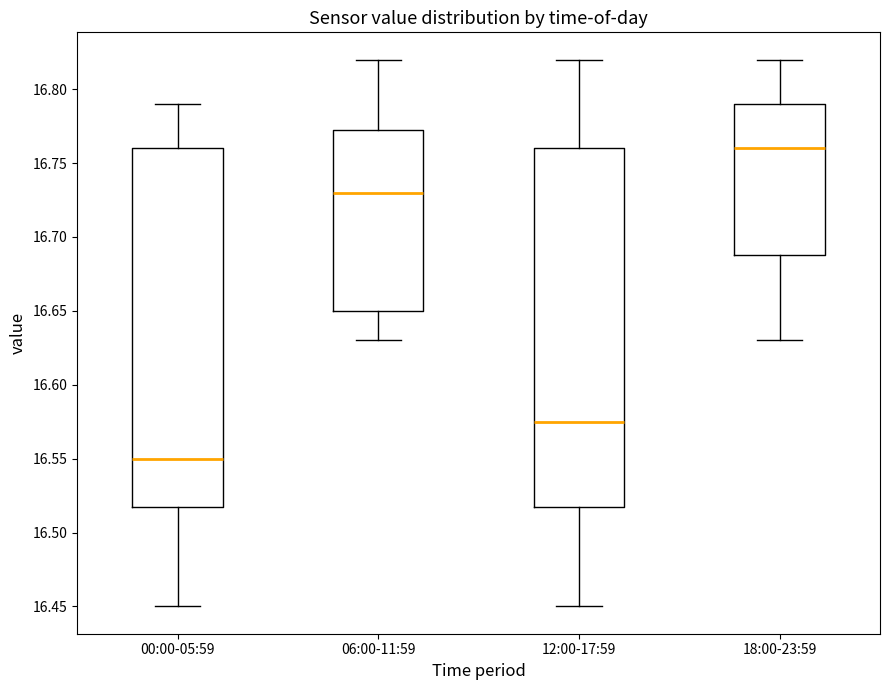

Where is the lower edge of the box for 12:00-17:59 on the y-axis? The values are not printed on the chart, so give them approximately, as read against the axis.

16.520